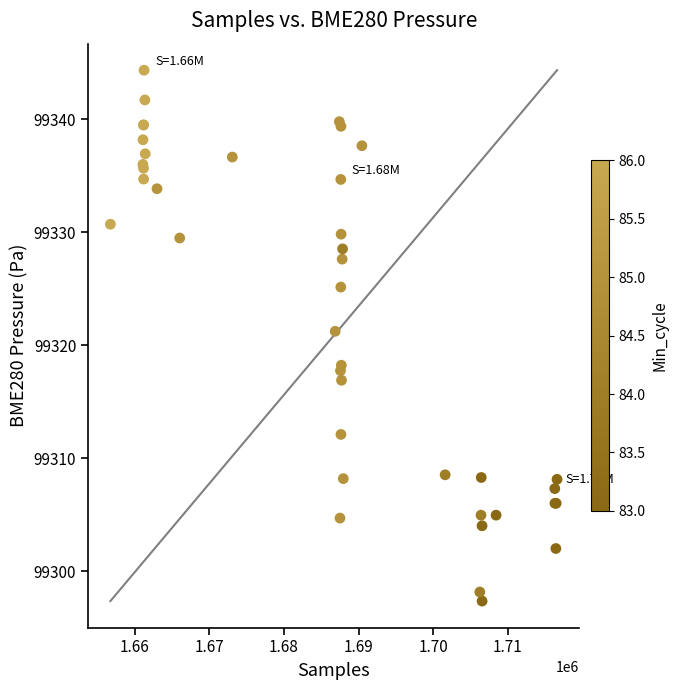

What Y value in the scatter plot is closest to 99320?

99321.2